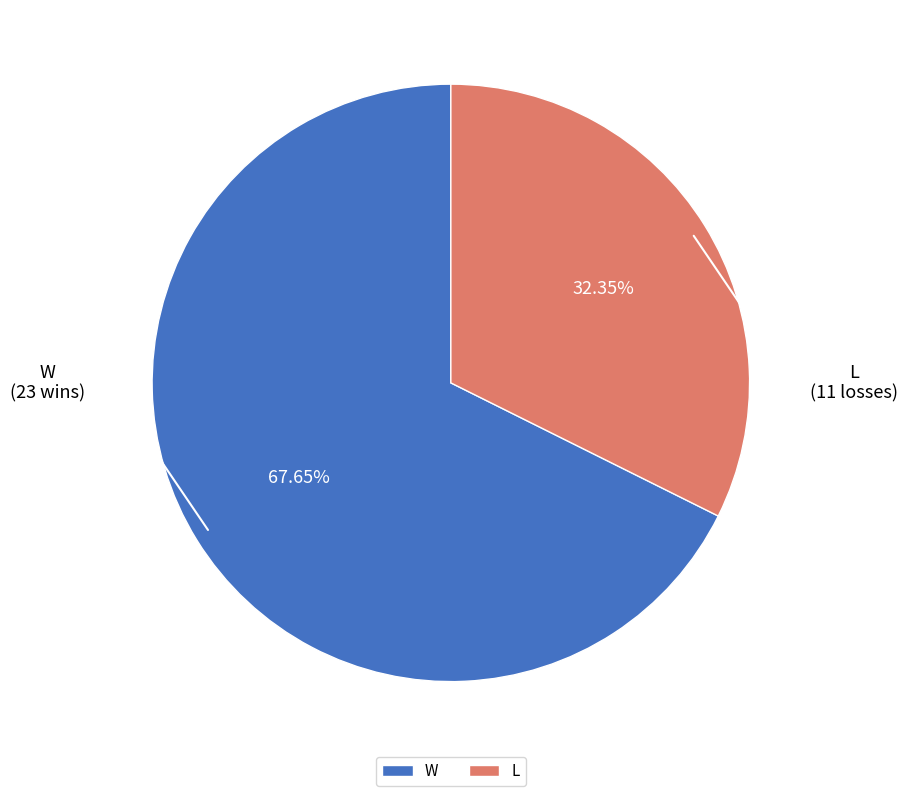

What is the ratio of the value at W to the value at L?

2.1